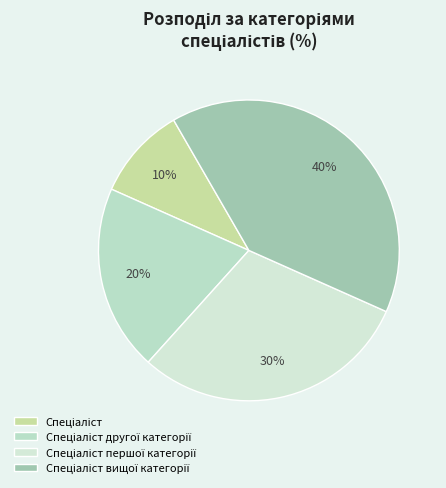

How many slices are in this pie chart?

4